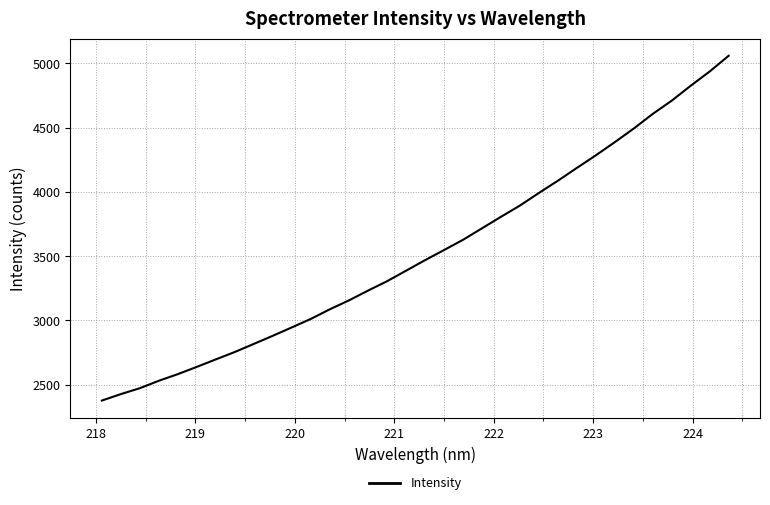

What is the smallest value displayed?

2377.3